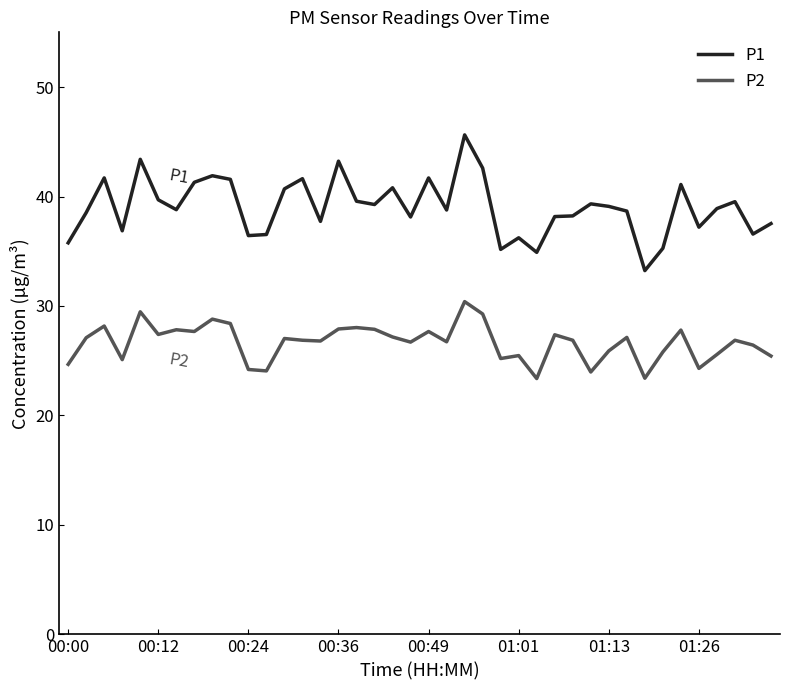

What is the difference between the maximum and minimum values in the P1 series?

12.4